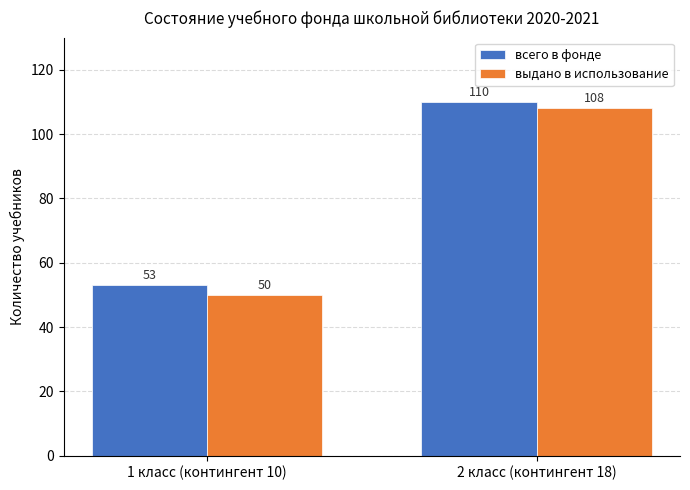

What value does the выдано в использование series have at 2 класс (контингент 18), to the nearest 10?

110